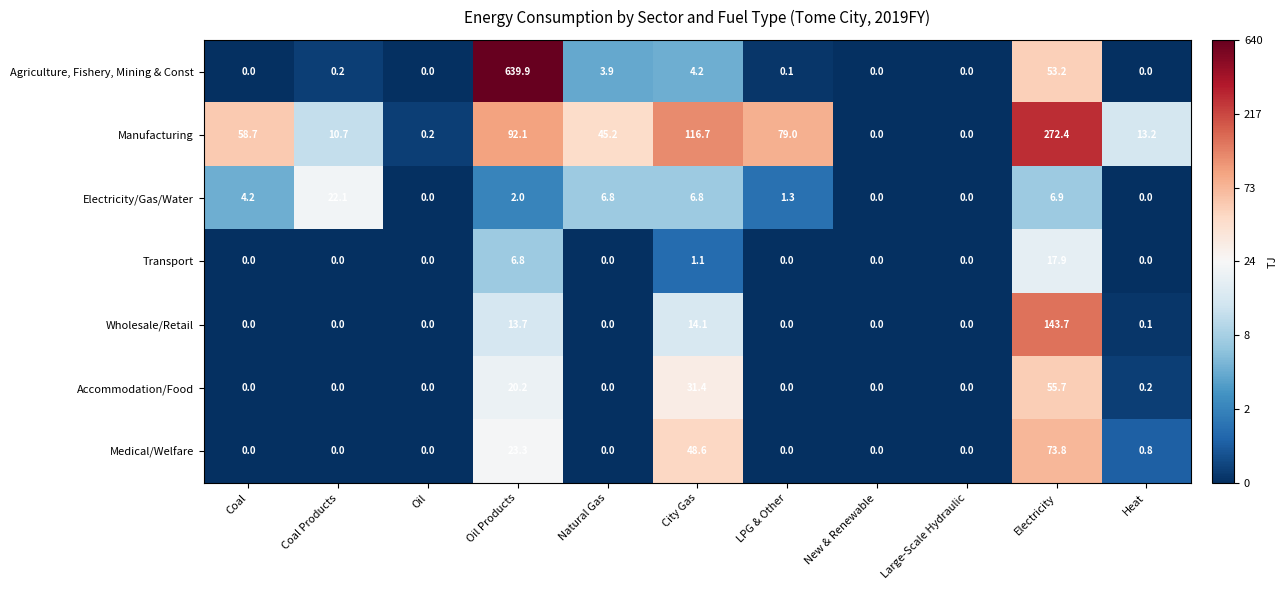

What is the difference between the highest and lowest values at Oil?

0.2